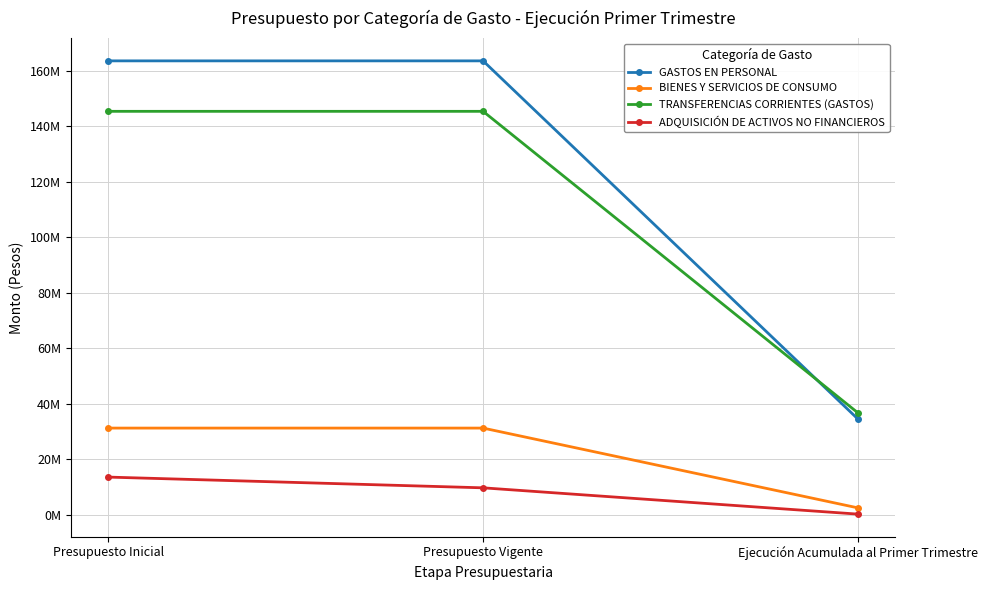

Is it true that ADQUISICIÓN DE ACTIVOS NO FINANCIEROS equals 21027194 at Presupuesto Inicial?

False